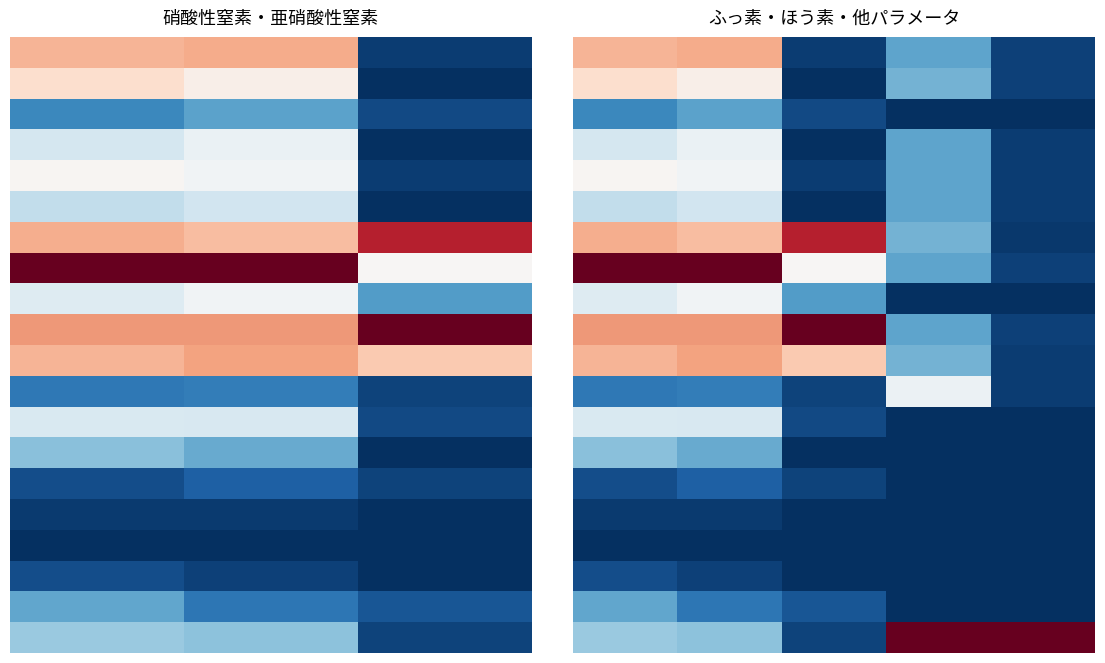

How many data points does each series have?

5